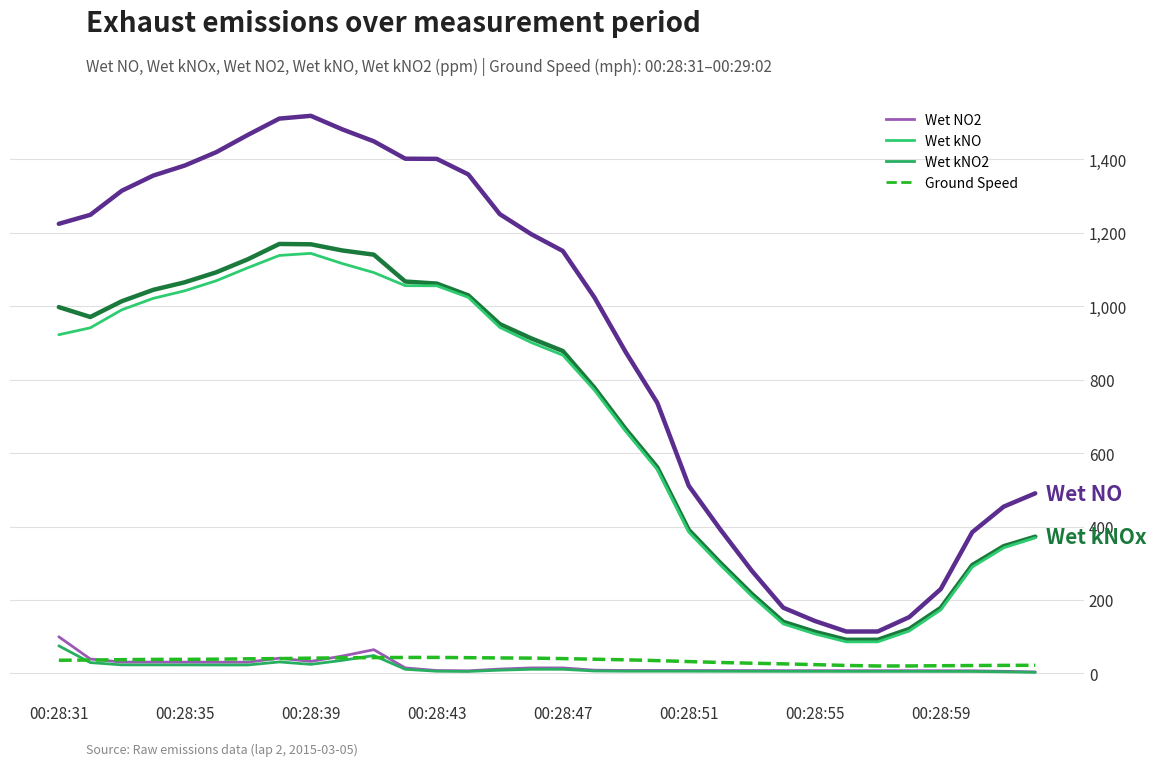

How many lines are shown in the chart?

6